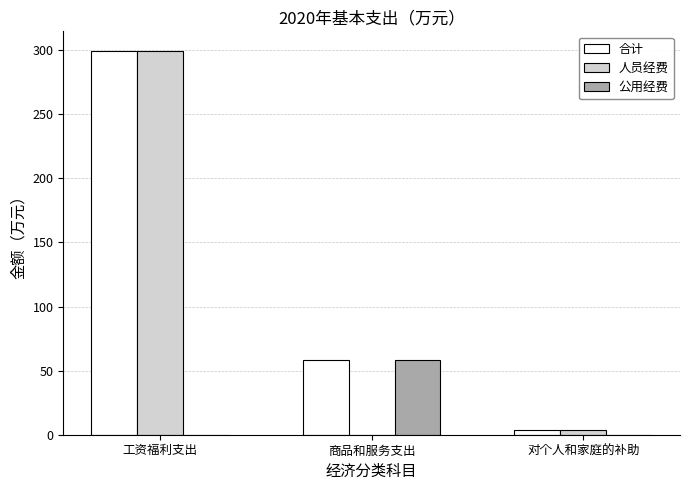

At which label is 合计 closest to 151?

商品和服务支出